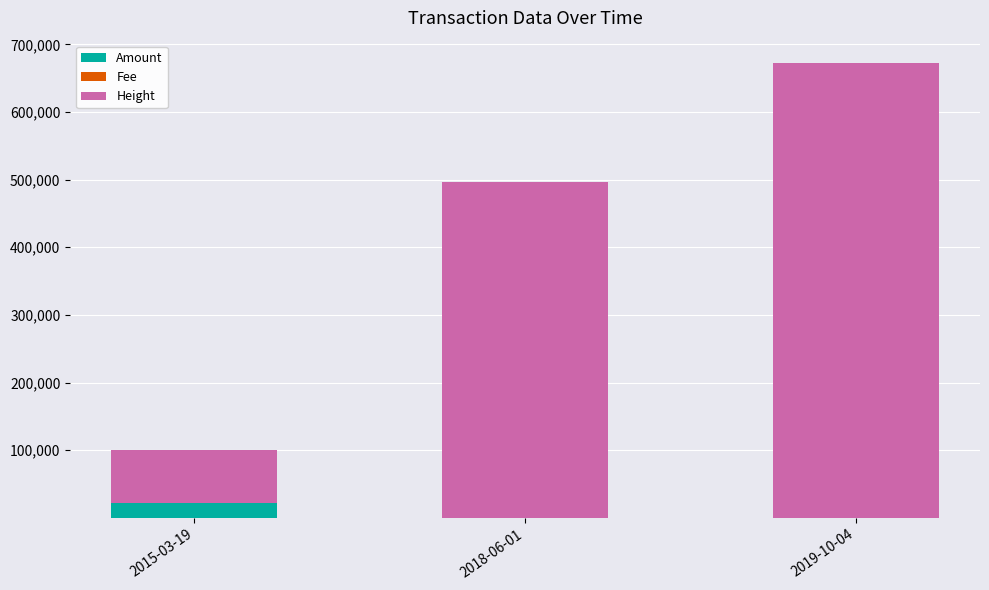

What is the maximum value for Amount?

21409.0